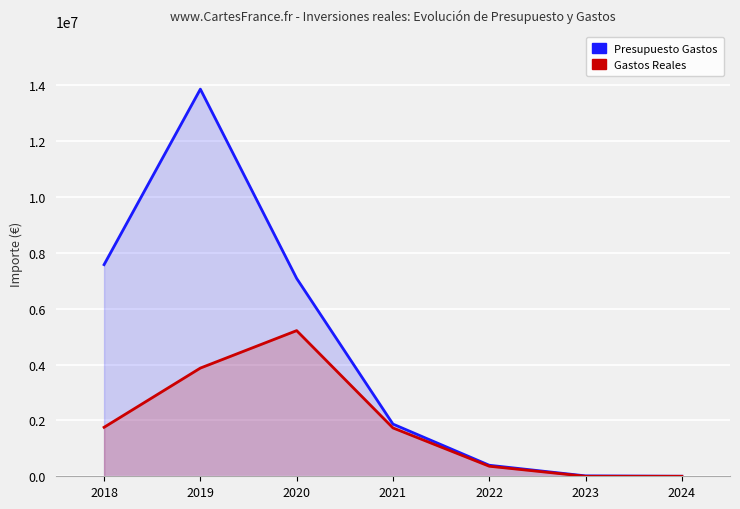

At which category does Presupuesto Gastos reach its first local peak?

2019